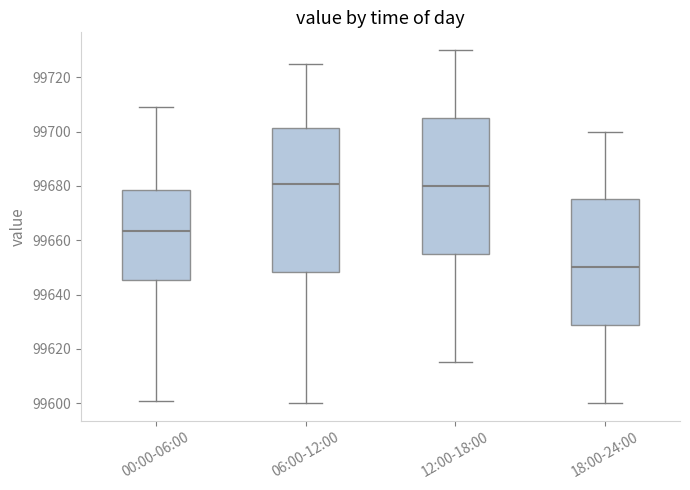

Where does the upper whisker of the box for 18:00-24:00 end on the y-axis? The values are not printed on the chart, so give them approximately, as read against the axis.

99700